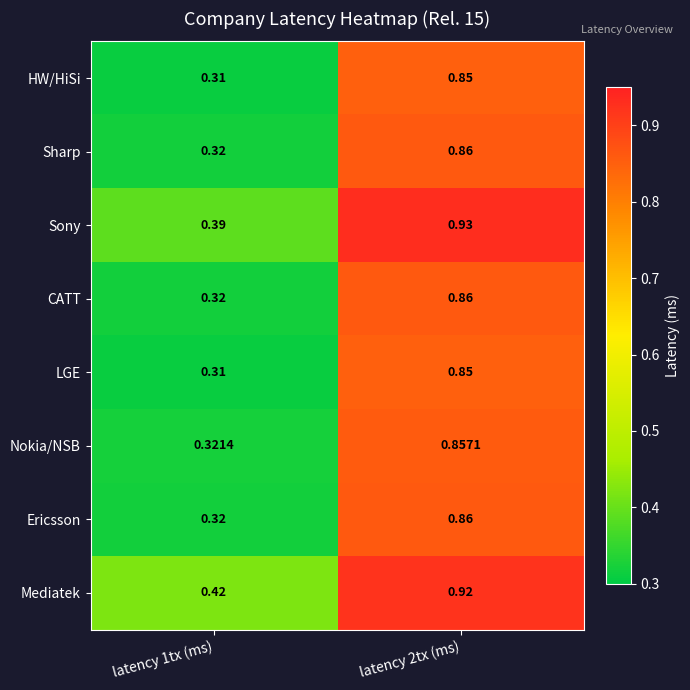

How many categories are shown in the chart?

2